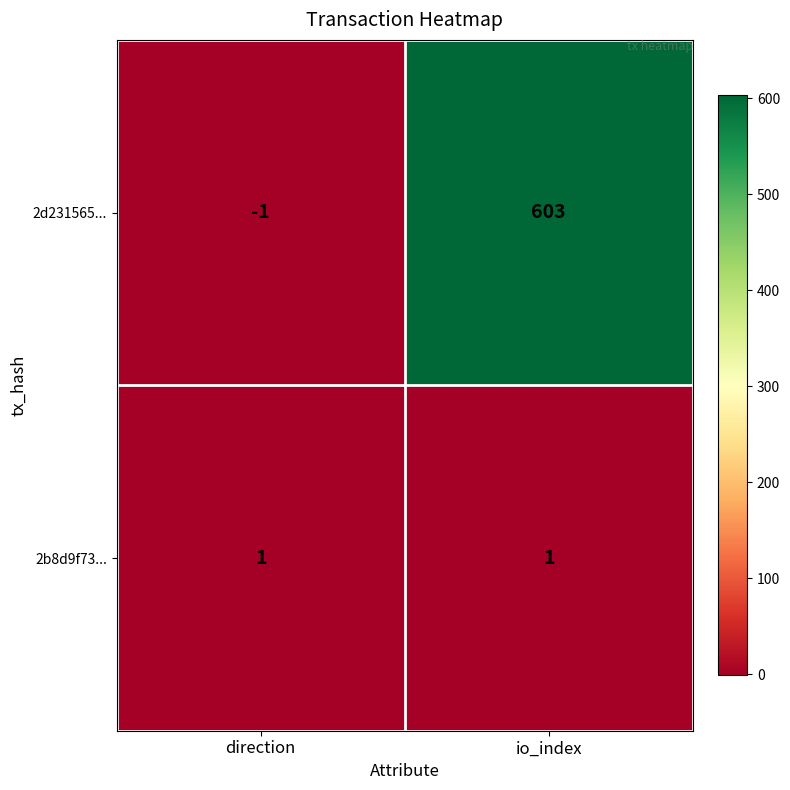

At which category is the sum across all series the highest?

io_index